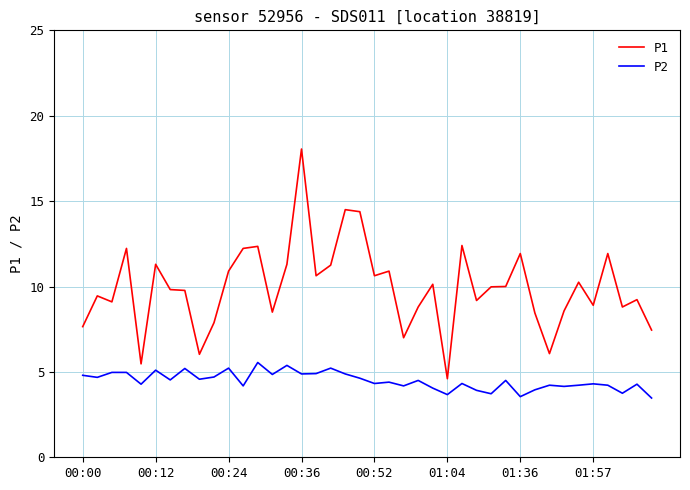

True or false: P1 and P2 cross at least once.

False